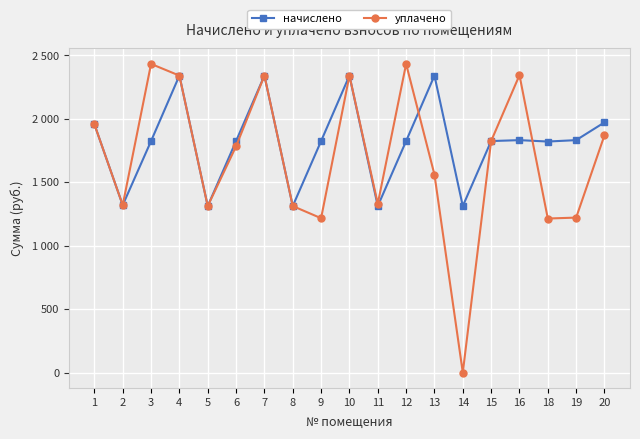

What is the value of the начислено point at the 5th from the left?

1312.6